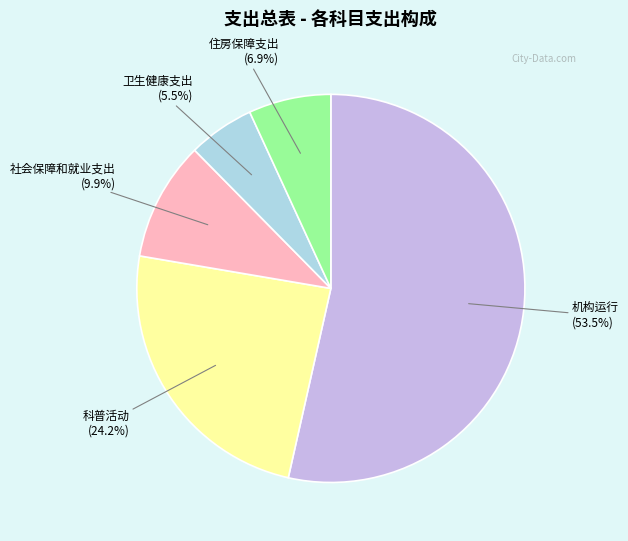

Is there a majority slice in this chart?

Yes